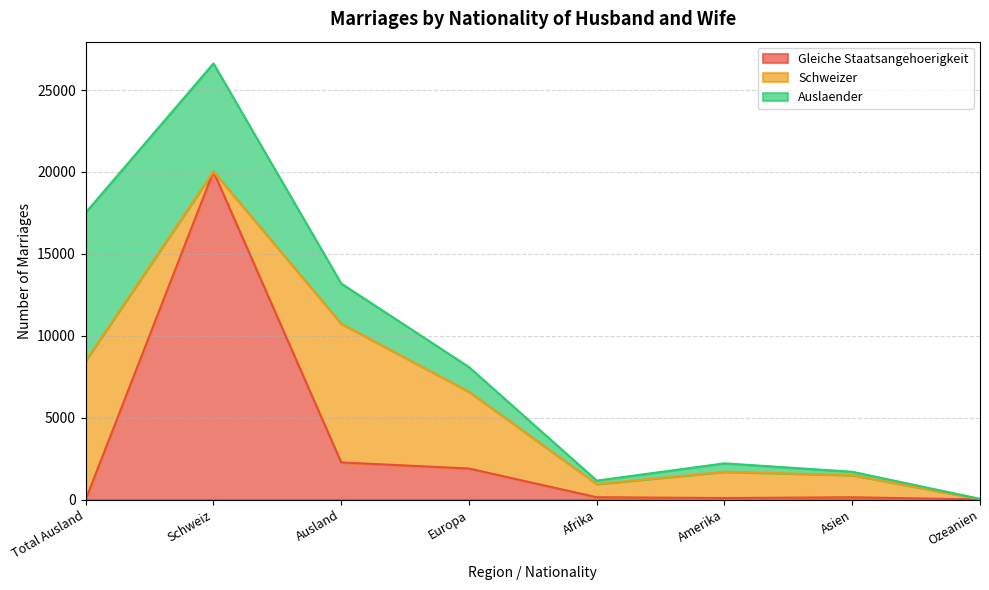

Reading right to left, transcribe all the data shown in this chart.

Gleiche Staatsangehoerigkeit: 6	136	92	139	1893	2266	20032	0
Schweizer: 26	1352	1603	804	4686	8472	0	8472
Auslaender: 8	207	515	211	1510	2453	6594	9047